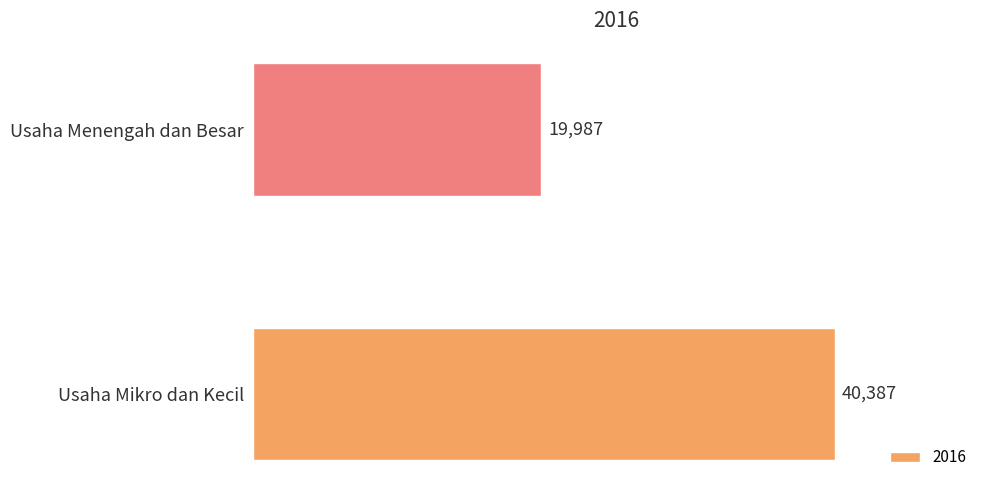

Rank the categories by value from lowest to highest.

Usaha Menengah dan Besar, Usaha Mikro dan Kecil